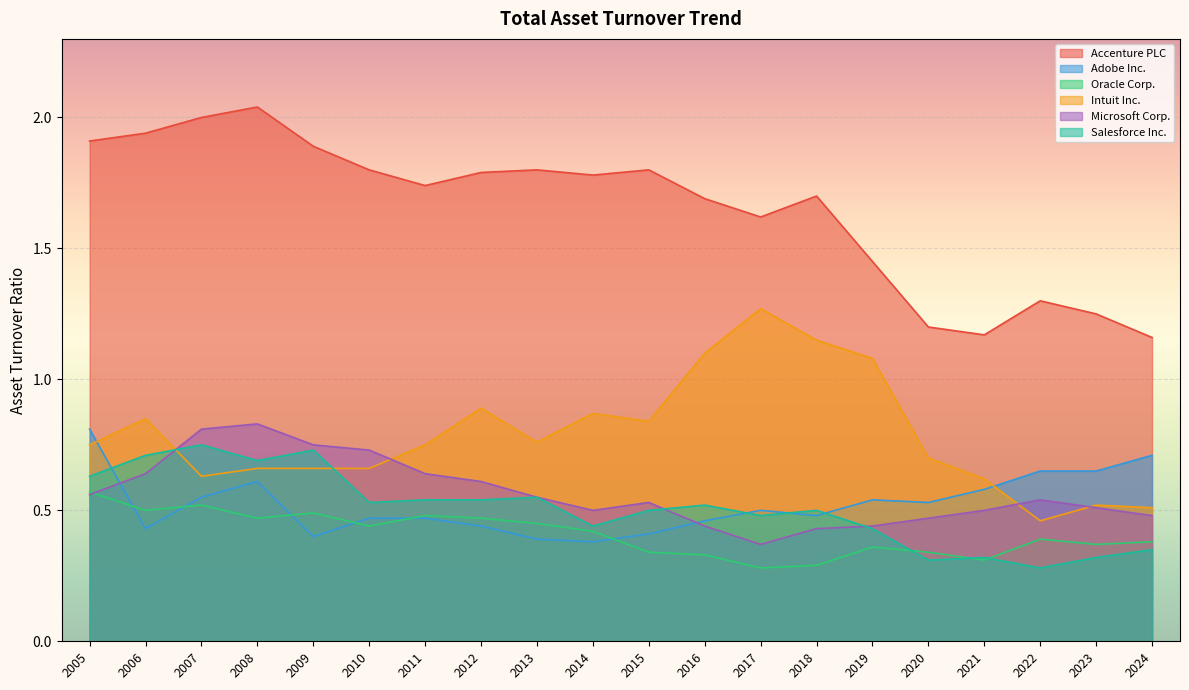

At which category does the chart reach its minimum across all series?

2017